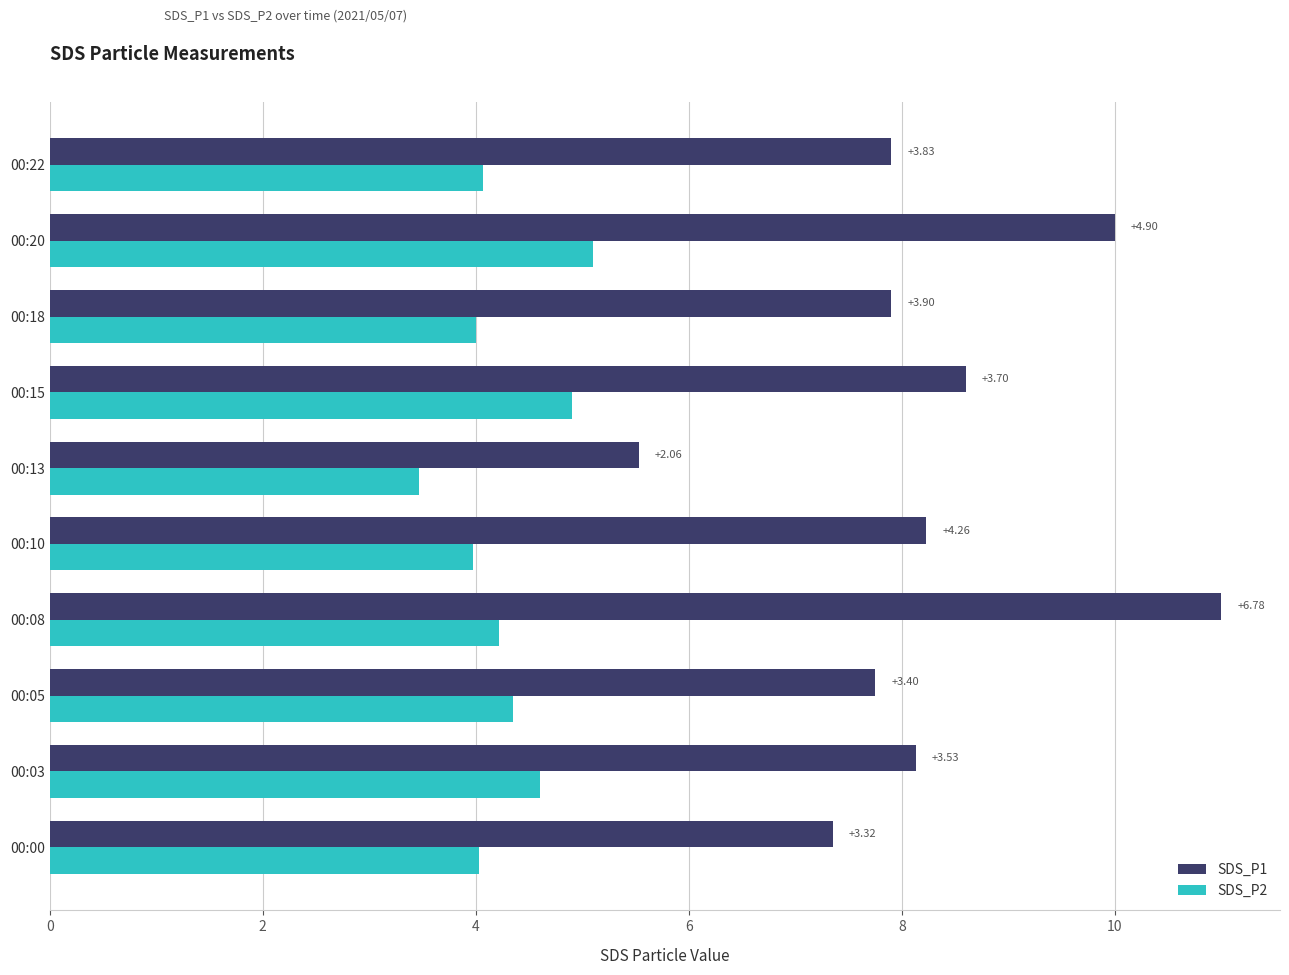

Are the bars horizontal?

Yes